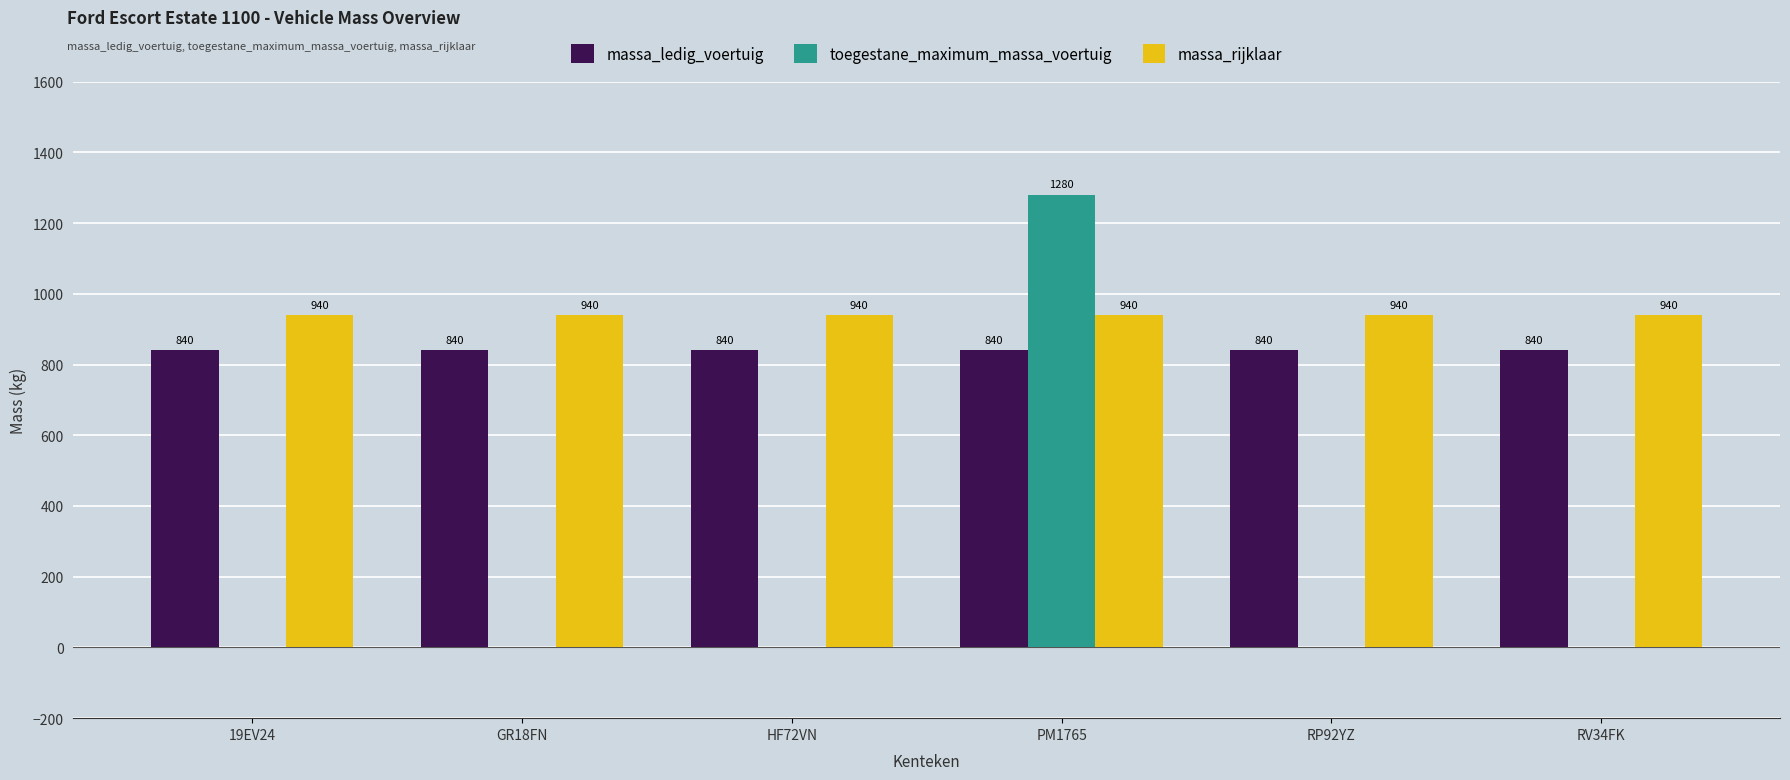

Which series has the largest total across all categories?

massa_rijklaar